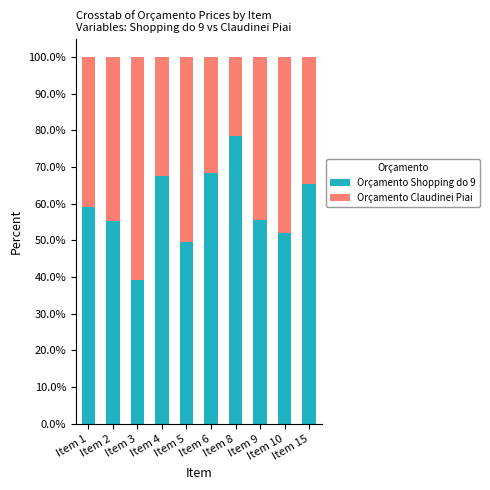

What is the average value of the Orçamento Shopping do 9 series?

59.1